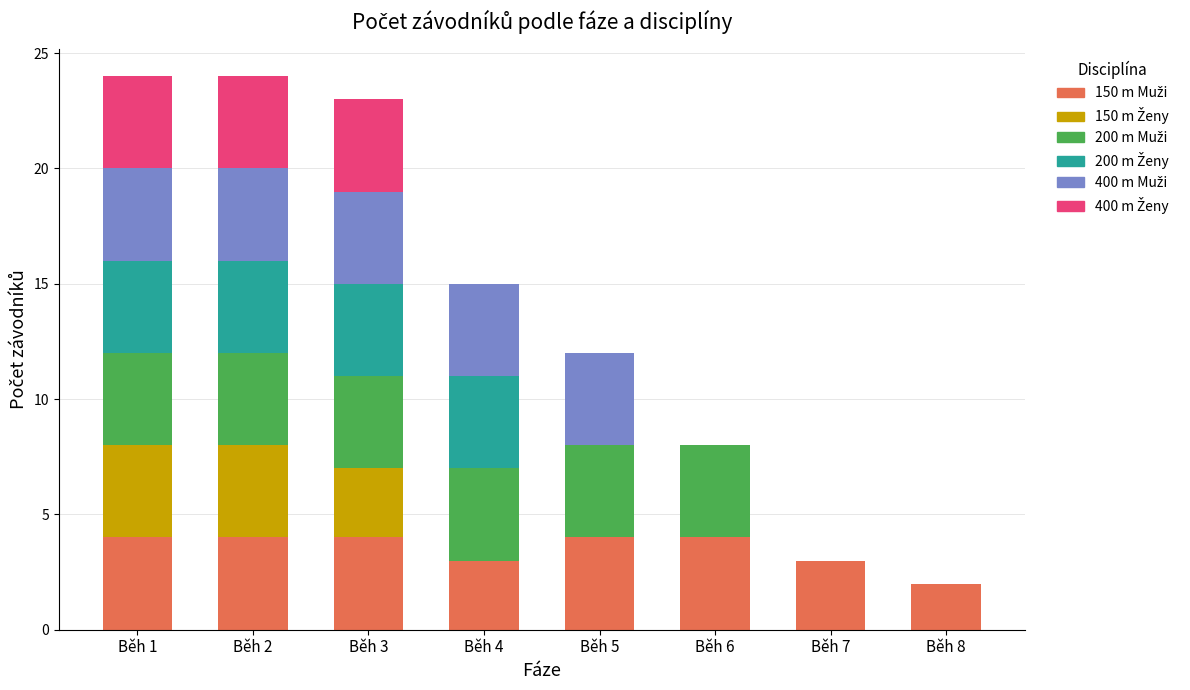

How many series are shown in this chart?

6